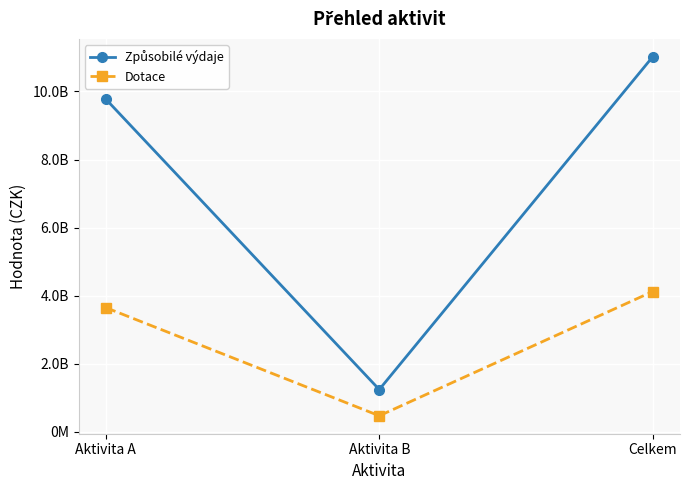

What value does the Způsobilé výdaje series have at Aktivita B, to the nearest 10?

1243811420